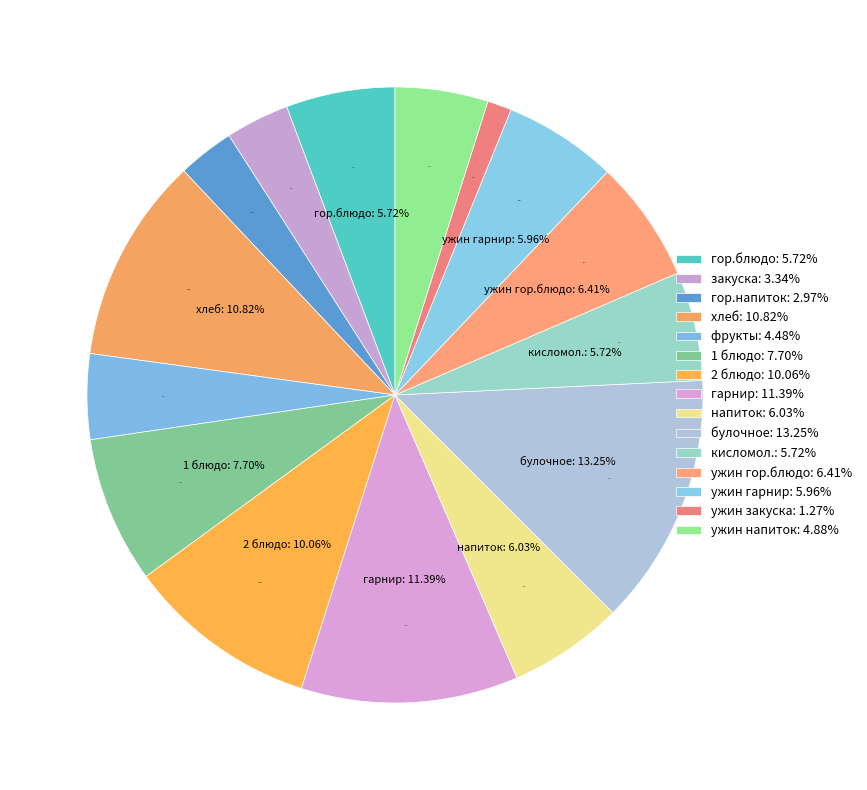

The ужин гор.блюдо slice represents 6% of the pie. True or false?

True